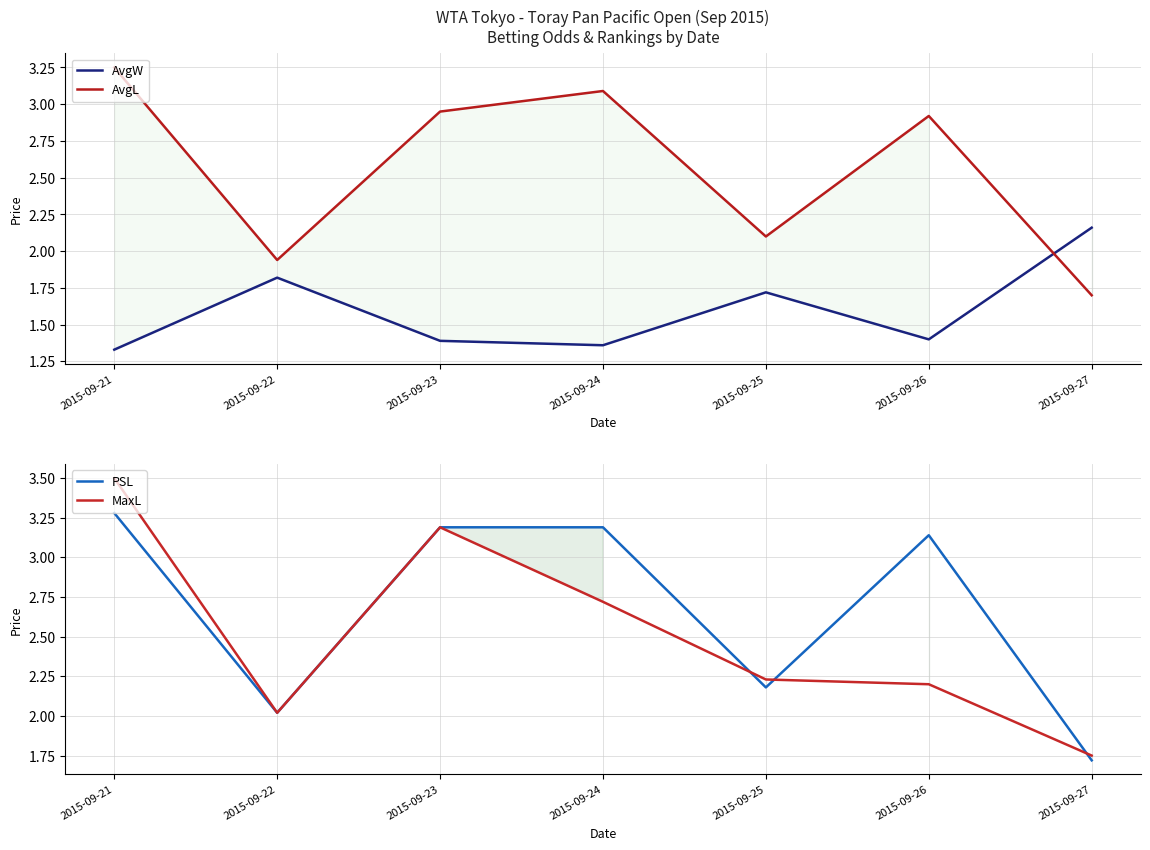

What is the average value of the MaxL series?

2.5